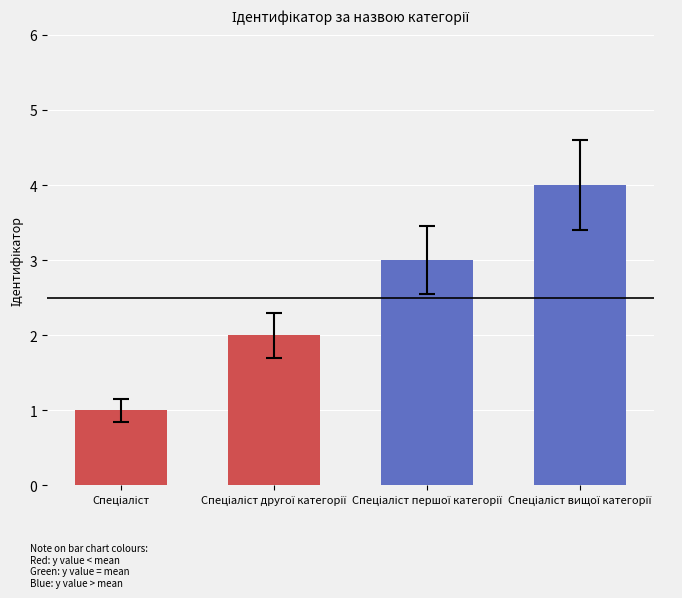

What is the difference between the maximum and minimum values?

3